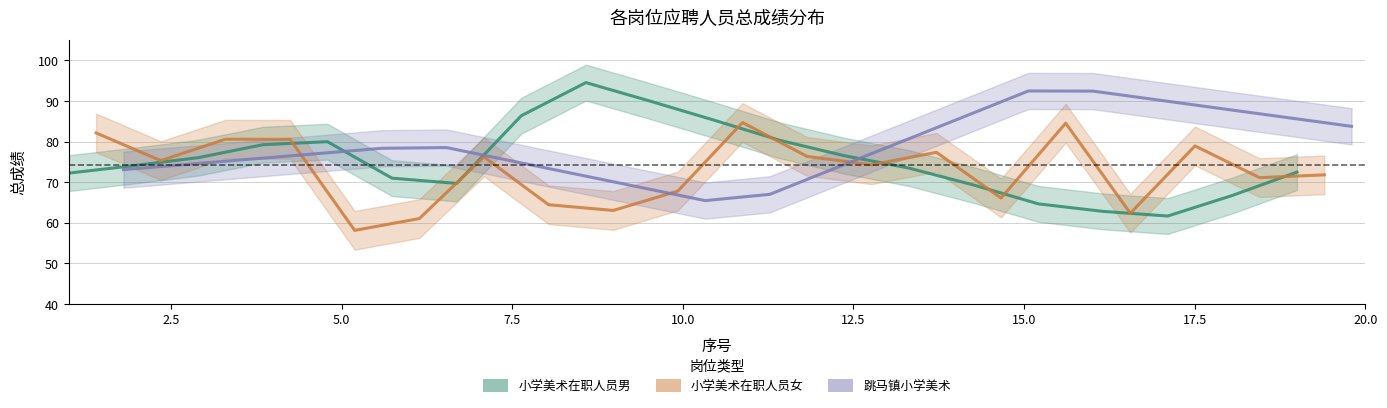

Which series ends up on top after the final intersection of 小学美术在职人员男 and 跳马镇小学美术?

跳马镇小学美术